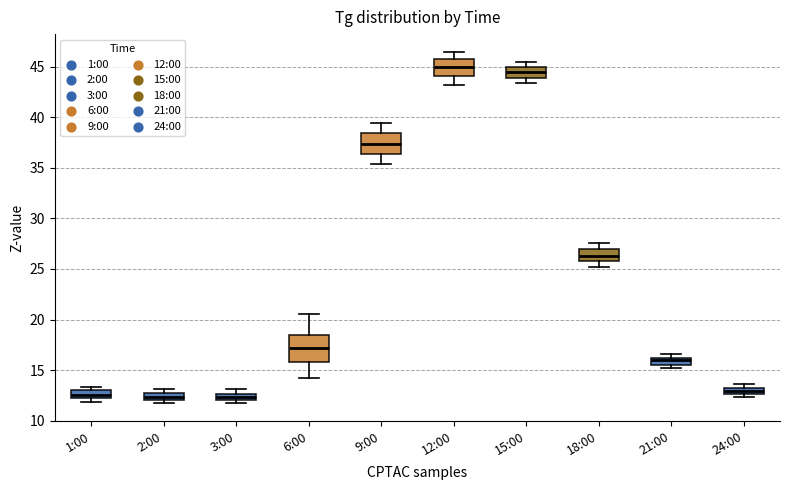

Comparing the boxes themselves (not the whiskers), which one is the tallest?

6:00